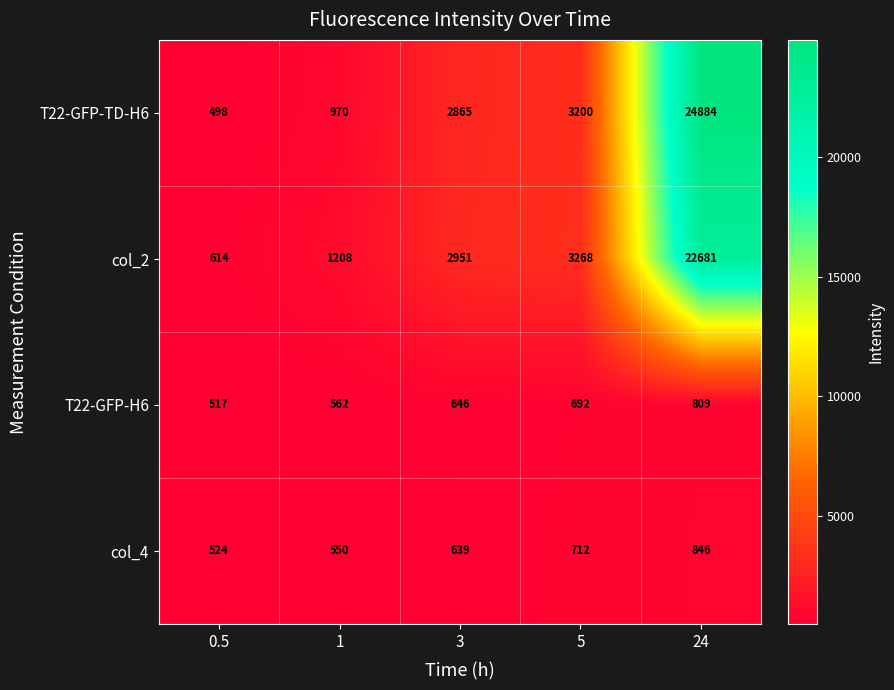

How many data points in col_4 are less than 639?

2